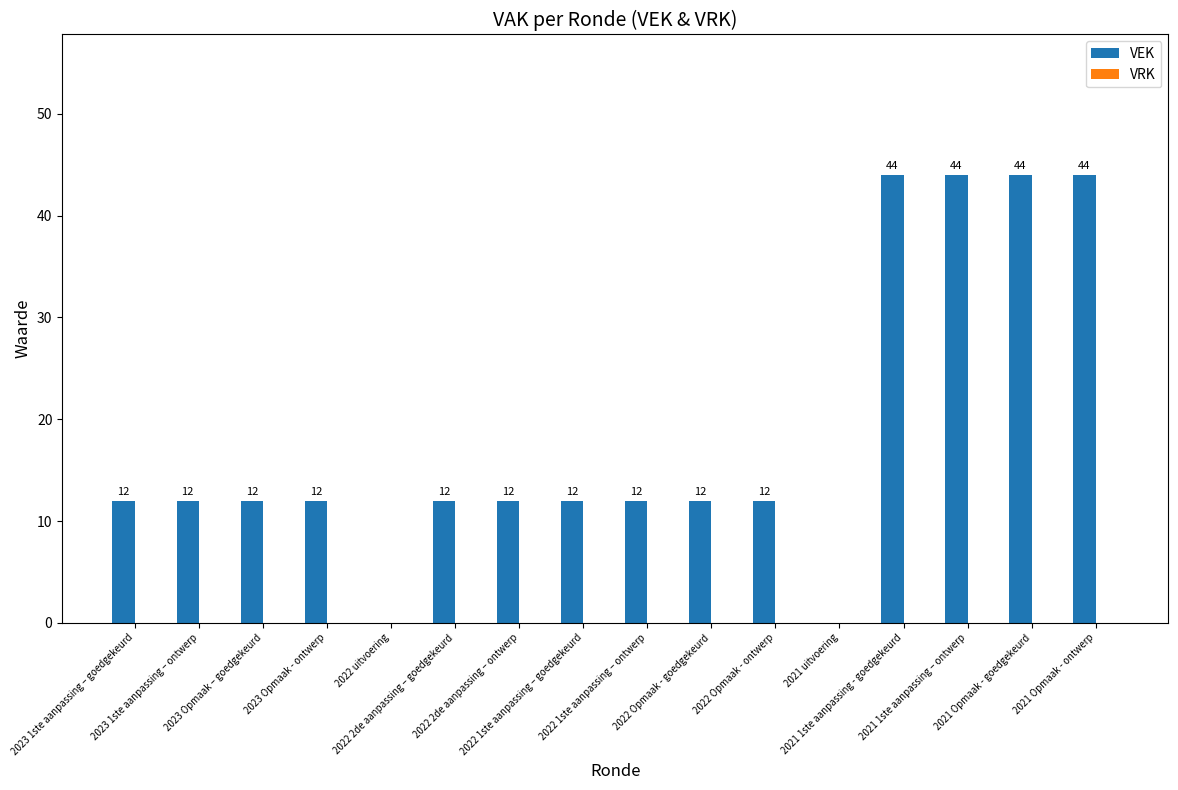

How many values are between 12 and 44?

14